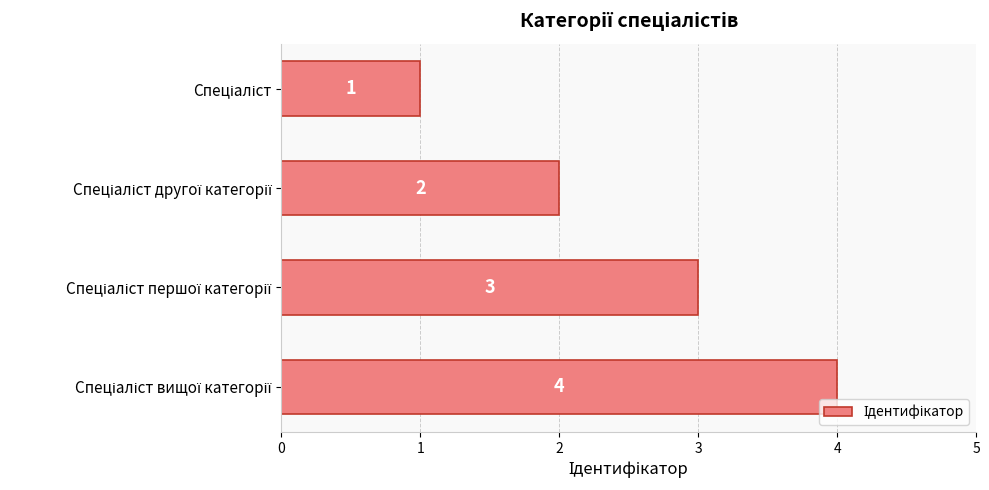

How many values are between 2 and 4?

3